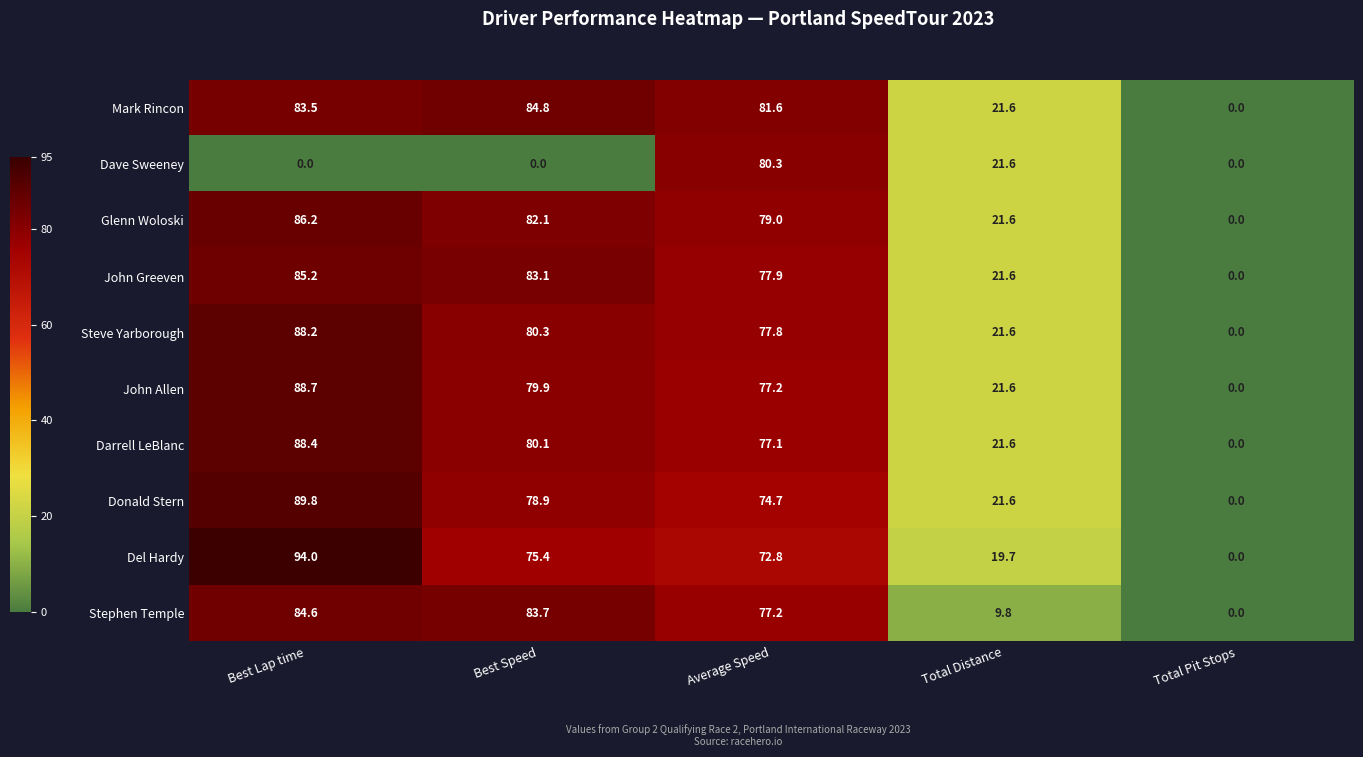

What is the difference between the highest and lowest values at Best Lap time?

94.0